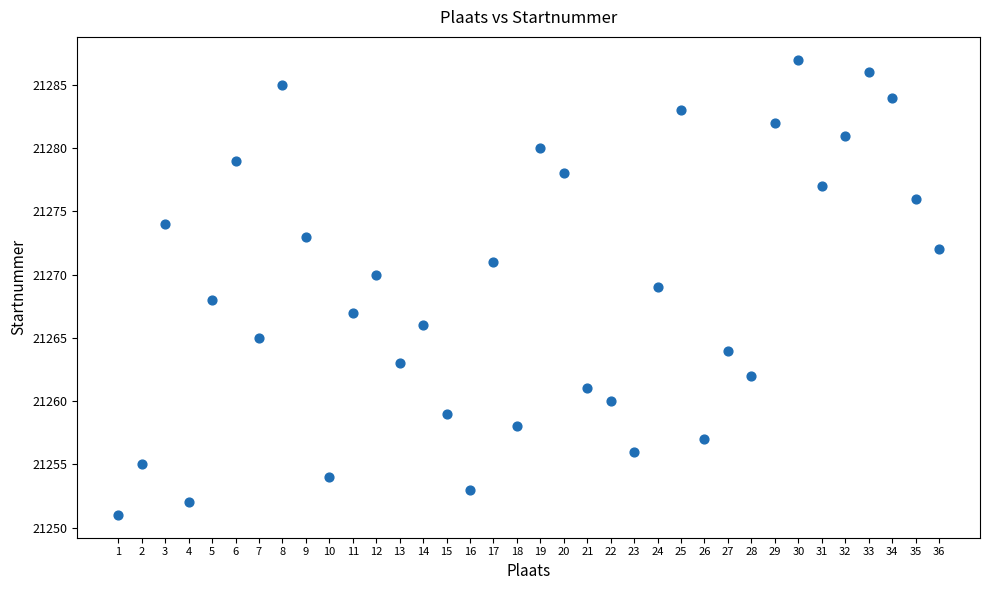

What is the range of X values (max minus min)?

35